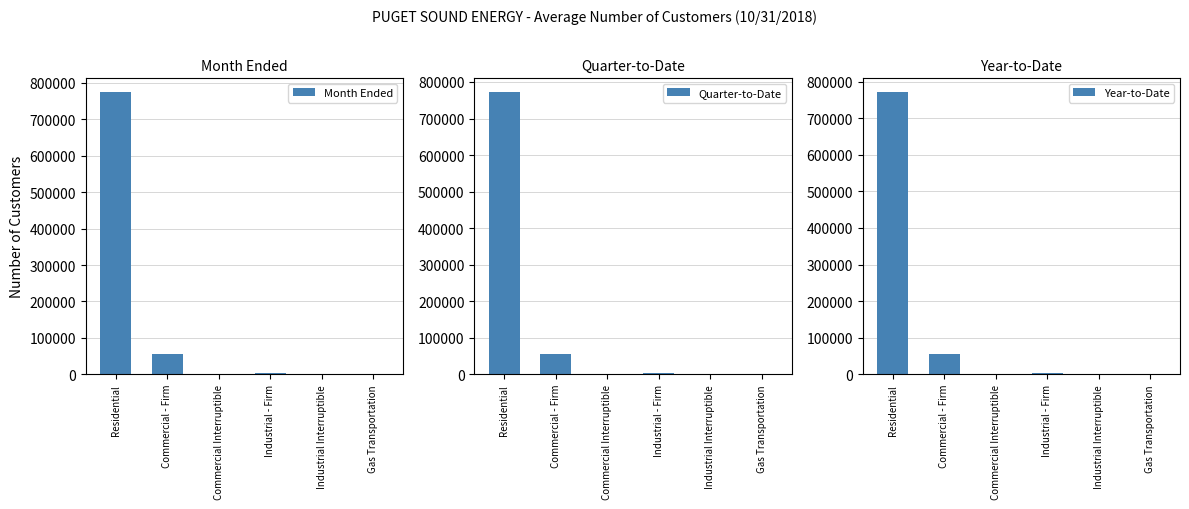

At how many categories does at least one series exceed 544468?

1